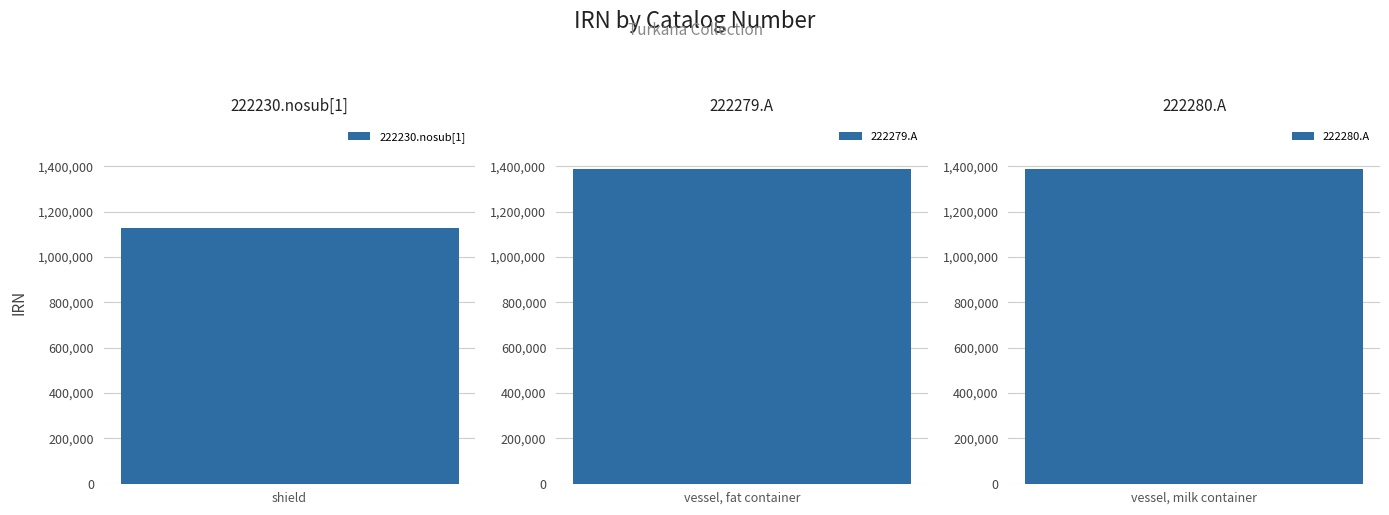

Rank the categories by value from highest to lowest.

222280.A, 222279.A, 222230.nosub[1]